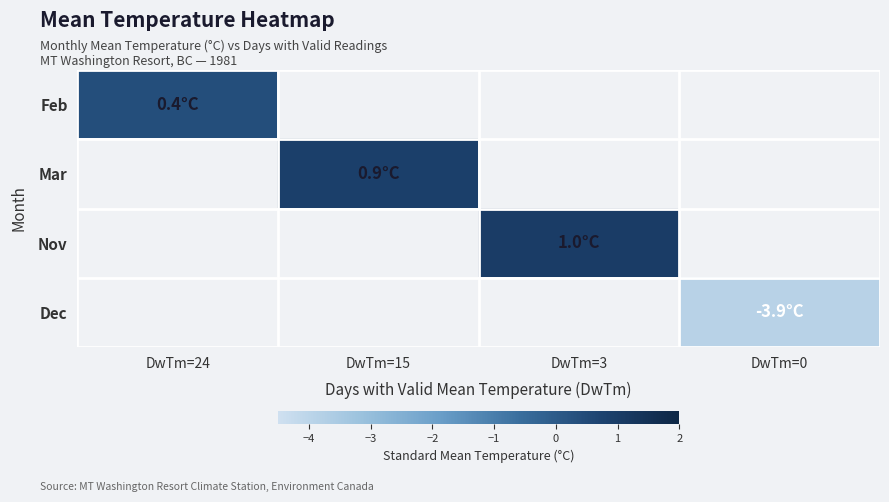

How many distinct data groups are displayed?

4